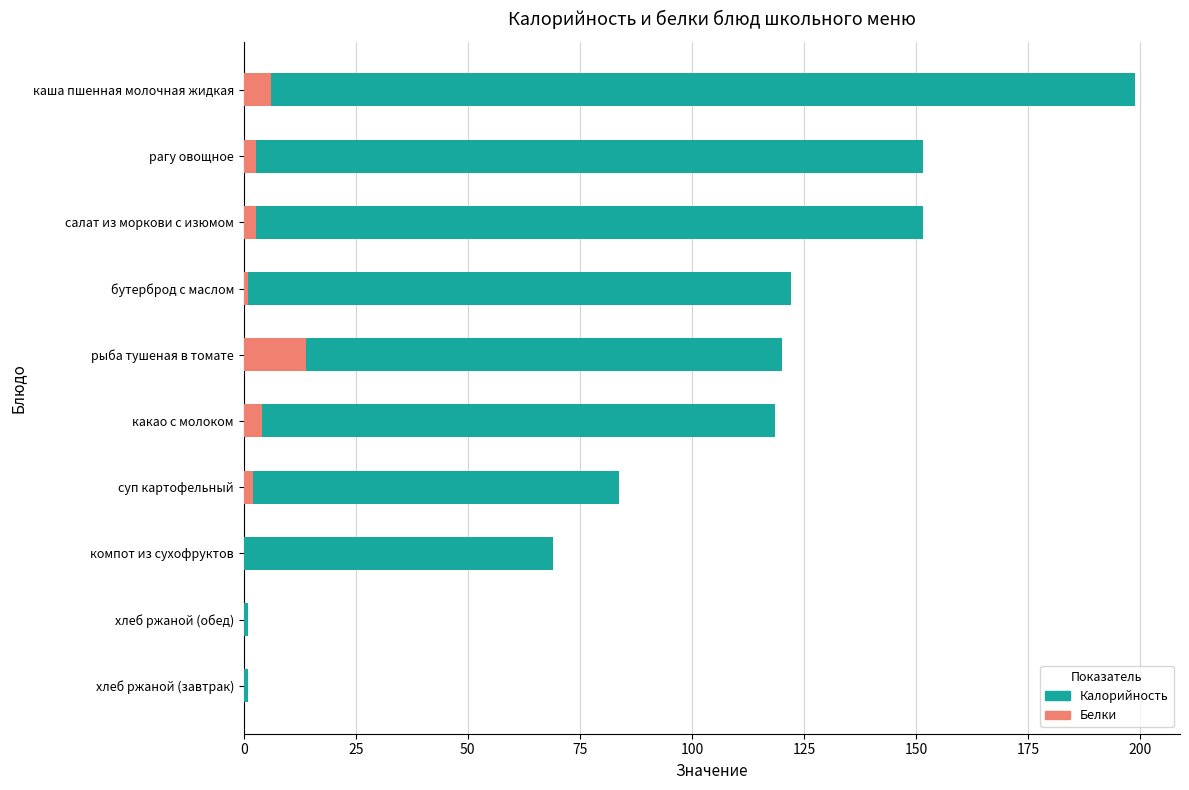

What is the value of the Белки bar at the 7th from the left?

1.0